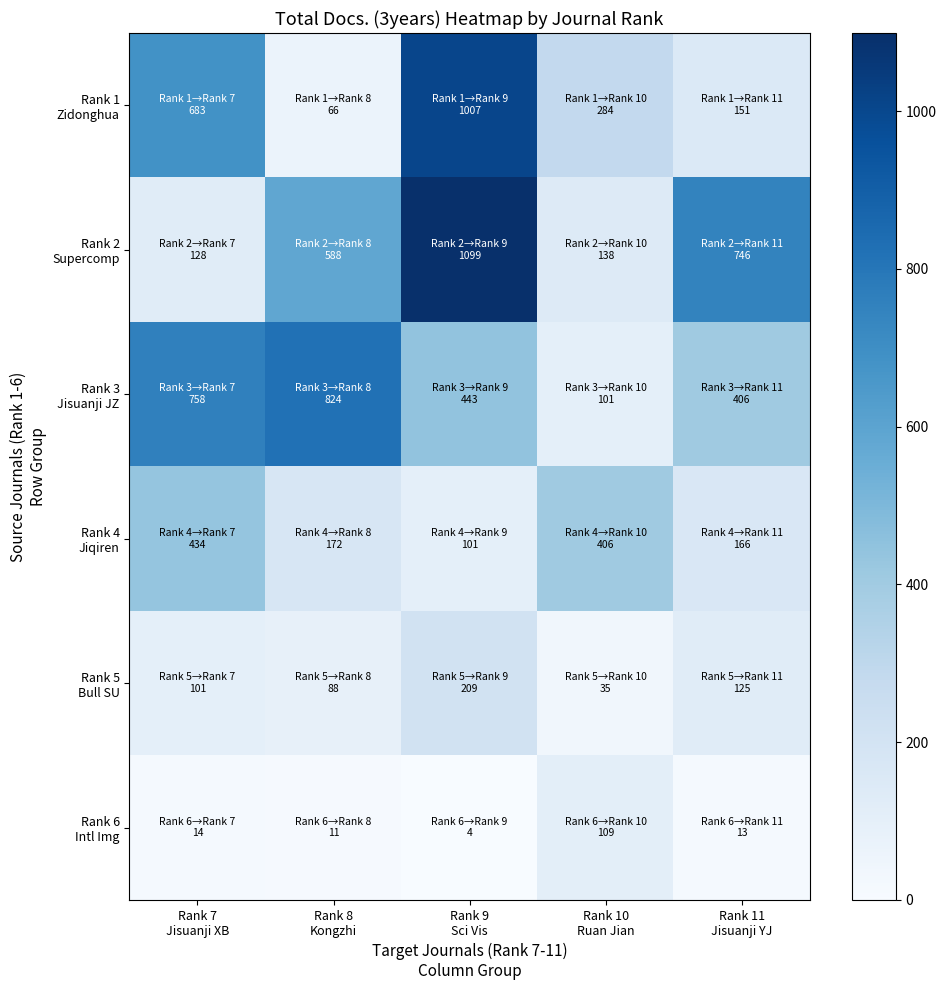

Which series has the largest range (max minus min)?

Rank 2 Supercomp